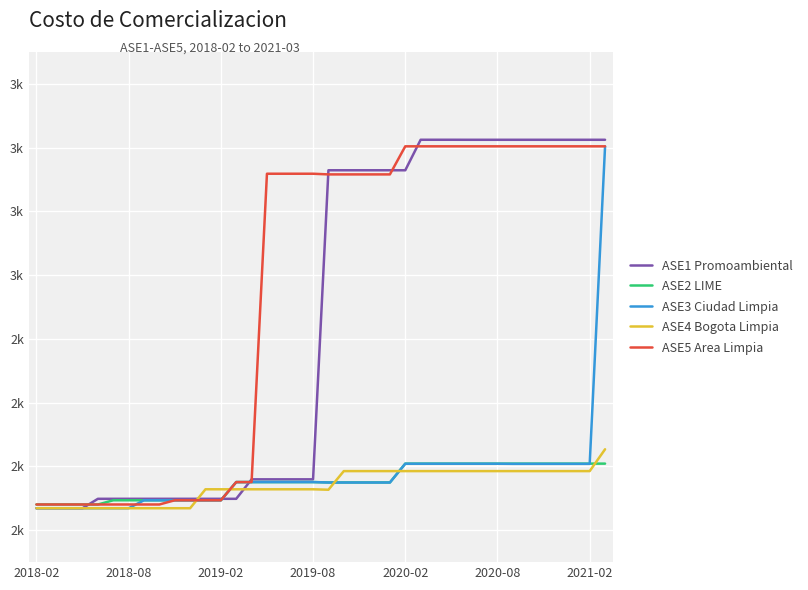

Reading left to right, transcribe all the data shown in this chart.

ASE1 Promoambiental: 1869.0	1869.0	1869.0	1869.0	1898.6	1898.6	1898.6	1898.6	1898.6	1898.6	1898.6	1898.6	1898.6	1898.6	1959.7	1959.7	1959.7	1959.7	1959.7	2929.1	2929.1	2929.1	2929.1	2929.1	2929.1	3024.8	3024.8	3024.8	3024.7	3024.7	3024.7	3024.7	3024.7	3024.7	3024.7	3024.7	3024.7	3024.7
ASE2 LIME: 1880.8	1880.8	1880.8	1880.8	1880.8	1894.0	1894.0	1894.0	1894.0	1894.0	1894.0	1894.0	1894.0	1951.1	1951.1	1951.1	1951.1	1951.1	1951.1	1950.0	1950.0	1950.0	1950.0	1950.0	2009.0	2009.0	2009.0	2009.0	2009.0	2009.0	2009.0	2009.0	2009.0	2009.0	2009.0	2009.0	2009.0	2009.0
ASE3 Ciudad Limpia: 1869.0	1869.0	1869.0	1869.0	1869.0	1869.0	1869.0	1894.0	1894.0	1894.0	1894.0	1894.0	1894.0	1951.1	1951.1	1951.1	1951.1	1951.1	1951.1	1949.7	1949.7	1949.7	1949.7	1949.7	2008.7	2008.7	2008.7	2008.7	2008.7	2008.7	2008.7	2008.3	2008.3	2008.3	2008.3	2008.3	2008.3	3003.9
ASE4 Bogota Limpia: 1869.0	1869.0	1869.0	1869.0	1869.0	1869.0	1869.0	1869.0	1869.0	1869.0	1869.0	1928.5	1928.5	1928.5	1928.5	1928.5	1928.5	1928.5	1928.5	1927.1	1985.5	1985.5	1985.5	1985.5	1985.5	1985.5	1985.5	1985.5	1985.5	1985.5	1985.5	1985.5	1985.5	1985.5	1985.5	1985.5	1985.5	2054.0
ASE5 Area Limpia: 1880.8	1880.8	1880.8	1880.8	1880.8	1880.8	1880.8	1880.8	1880.8	1894.0	1894.0	1894.0	1894.0	1951.0	1951.0	2918.2	2918.2	2918.2	2918.2	2916.1	2916.1	2916.1	2916.1	2916.1	3004.2	3004.2	3004.2	3004.2	3004.2	3004.2	3004.2	3004.2	3004.2	3004.2	3004.2	3004.2	3004.2	3004.2